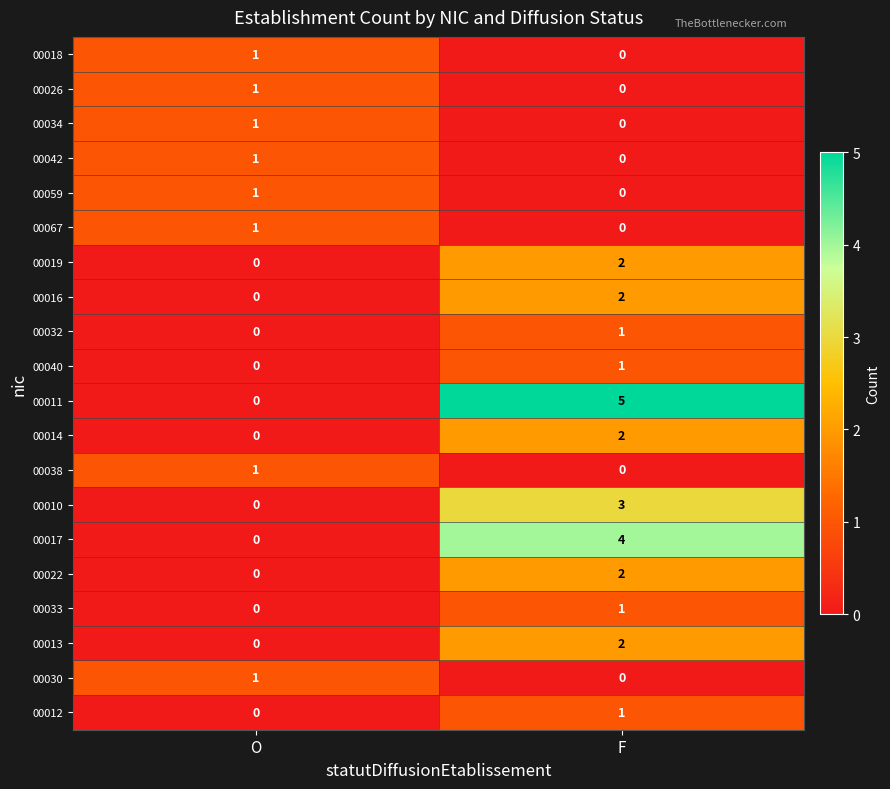

List the labels in order of 00010 value, smallest first.

O, F